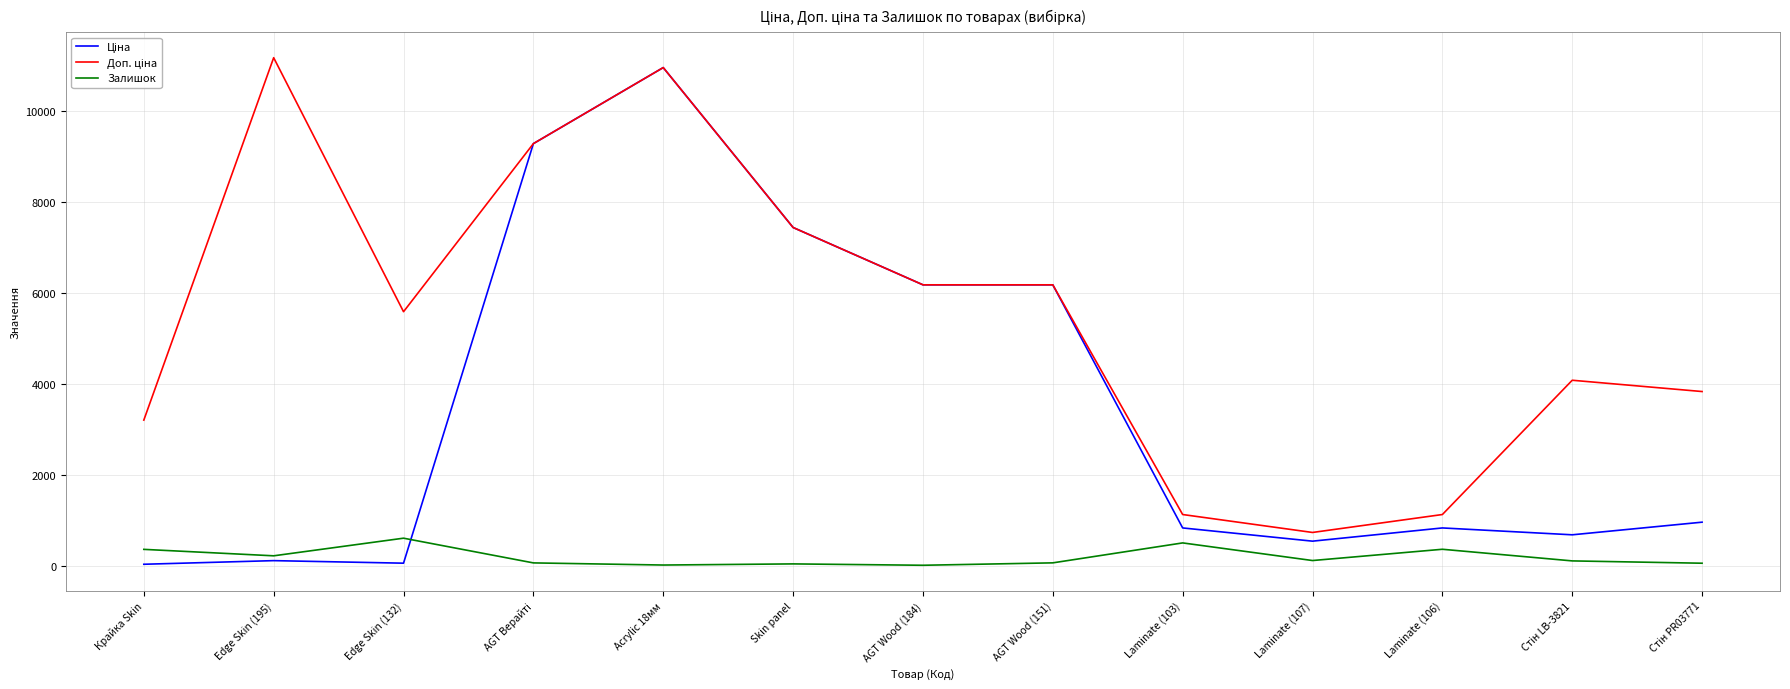

What is the maximum value shown in the chart?

11182.0